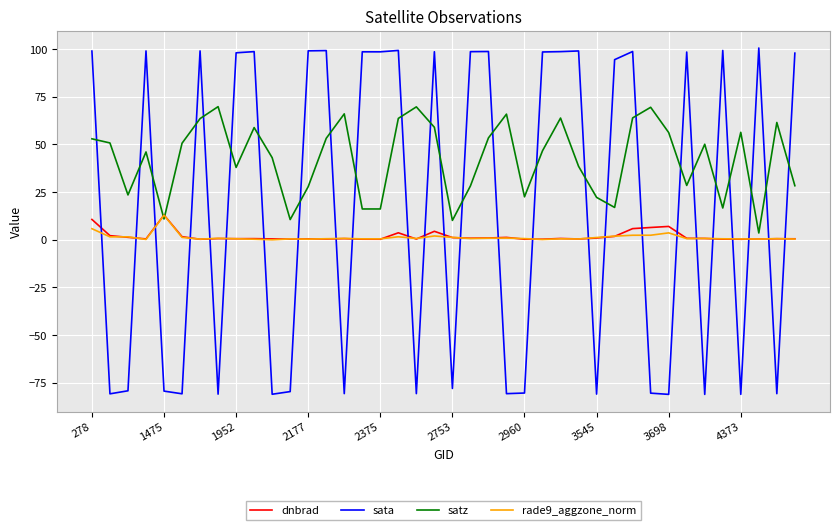

True or false: rade9_aggzone_norm has more than 2 points higher than both neighbors.

True